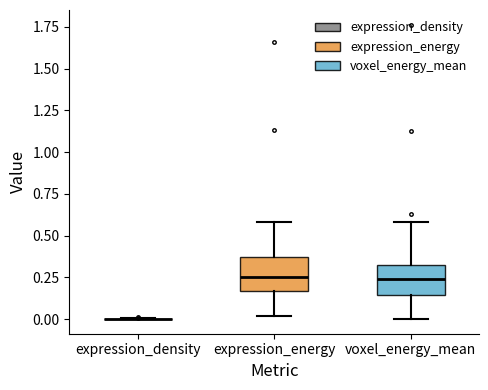

Reading left to right, read every box against the y-axis: the position of its median line, the range the box covers, and the ends of its whiskers. The values are not printed on the chart, so give them approximately, as read against the axis.

expression_density: box collapsed to a line at 0.00, whiskers 0.00 to 0.00
expression_energy: median 0.25, box 0.15 to 0.35, whiskers 0.00 to 0.60
voxel_energy_mean: median 0.25, box 0.15 to 0.30, whiskers 0.00 to 0.60